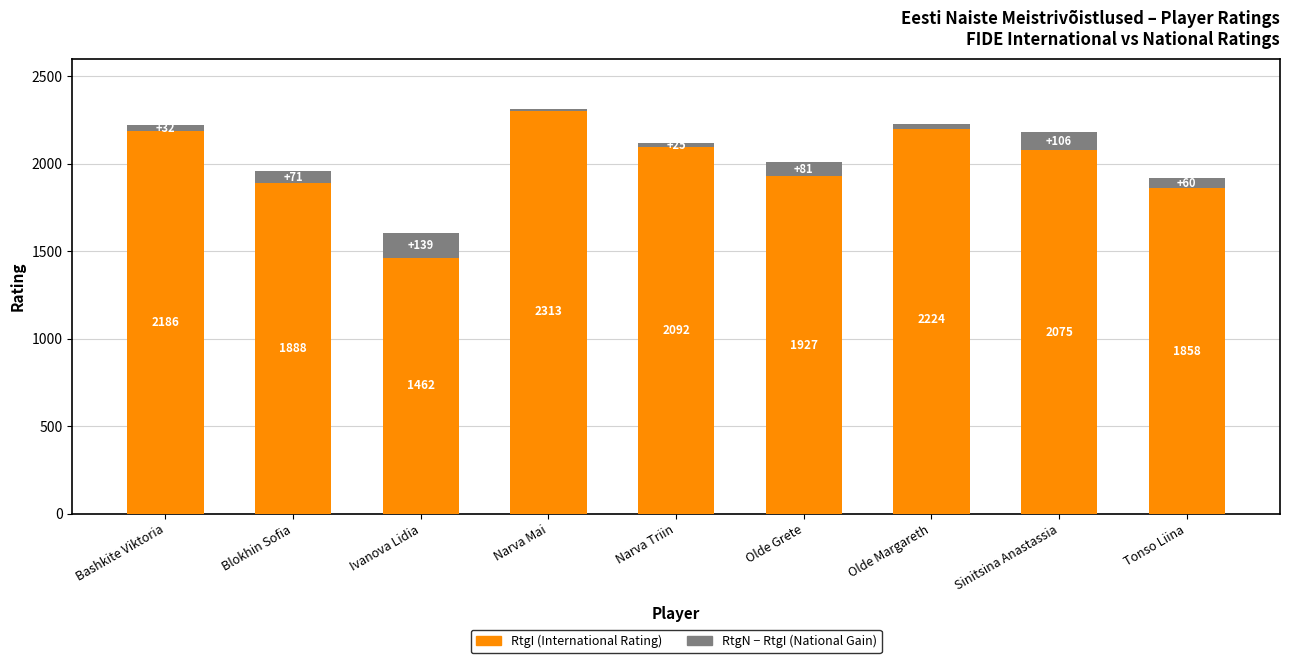

How many data points in RtgN − RtgI (National Gain) are less than 60?

4